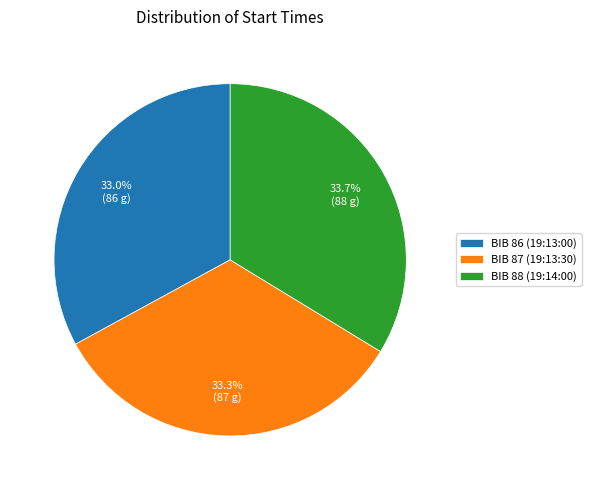

How many slices are in this pie chart?

3